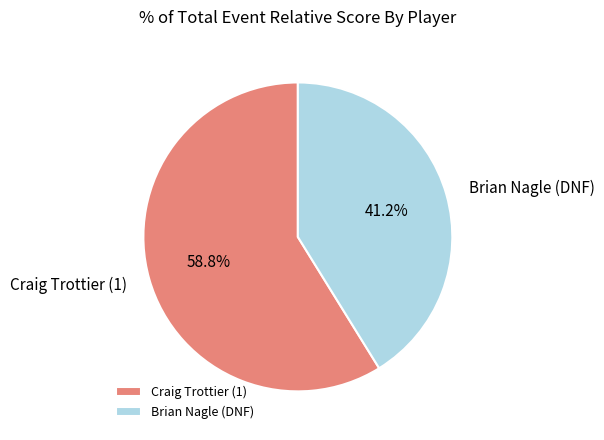

Rank the categories by value from highest to lowest.

Craig Trottier (1), Brian Nagle (DNF)